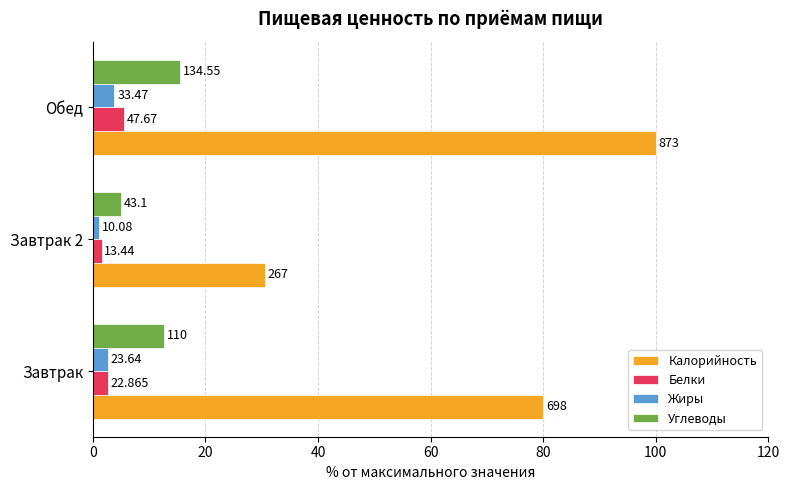

What is the sum of all Калорийность values?

210.5